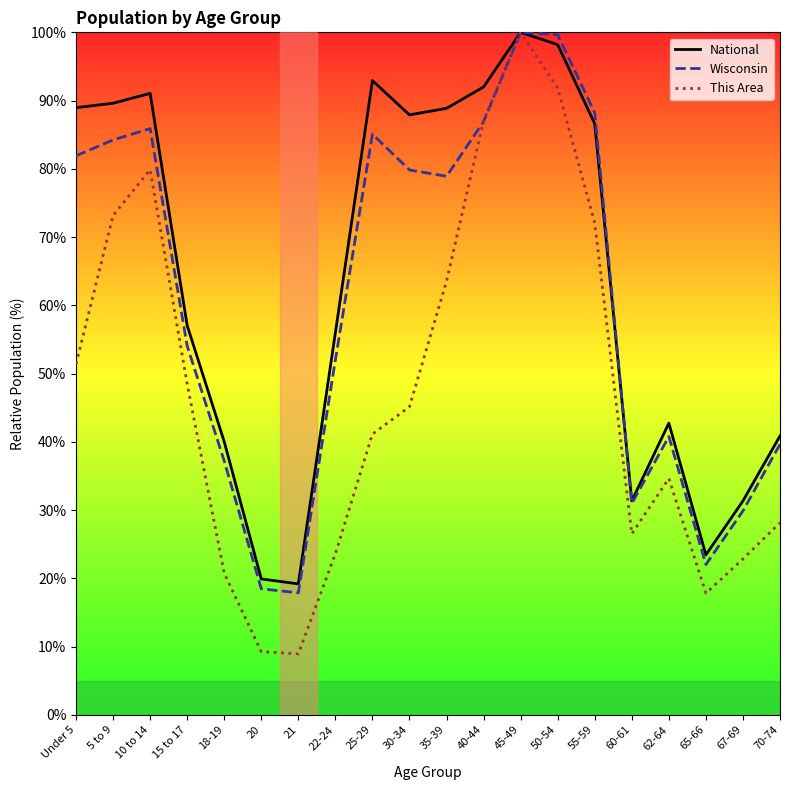

Rank the series by their average value, from lowest to highest.

This Area, Wisconsin, National